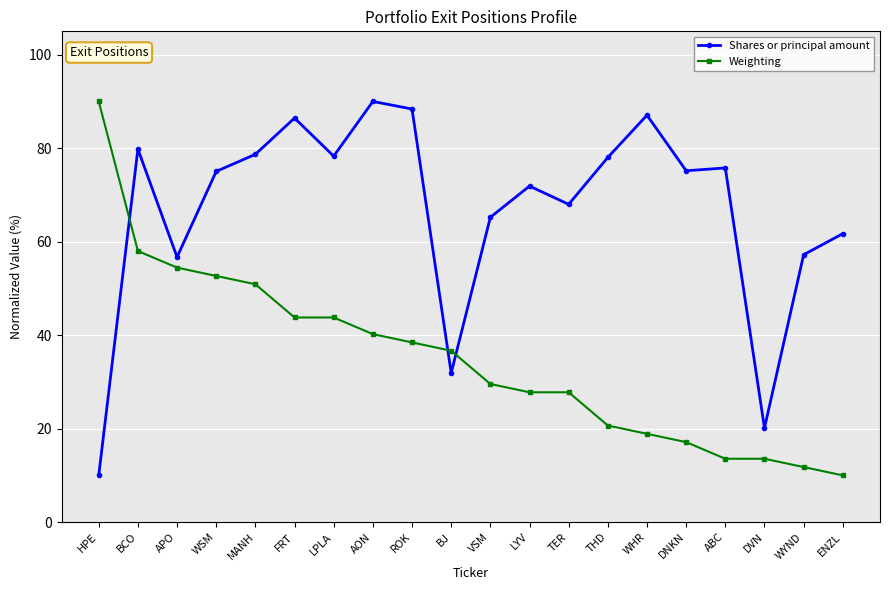

How many times do Weighting and Shares or principal amount cross each other?

3